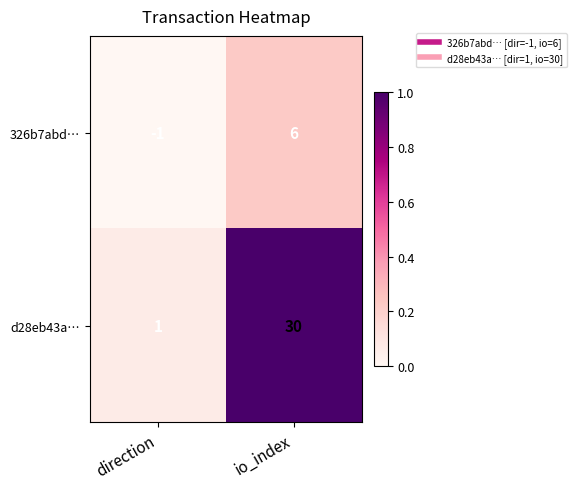

Reading left to right, list all the values displayed in this chart.

326b7abd…: direction=-1	io_index=6
d28eb43a…: direction=1	io_index=30